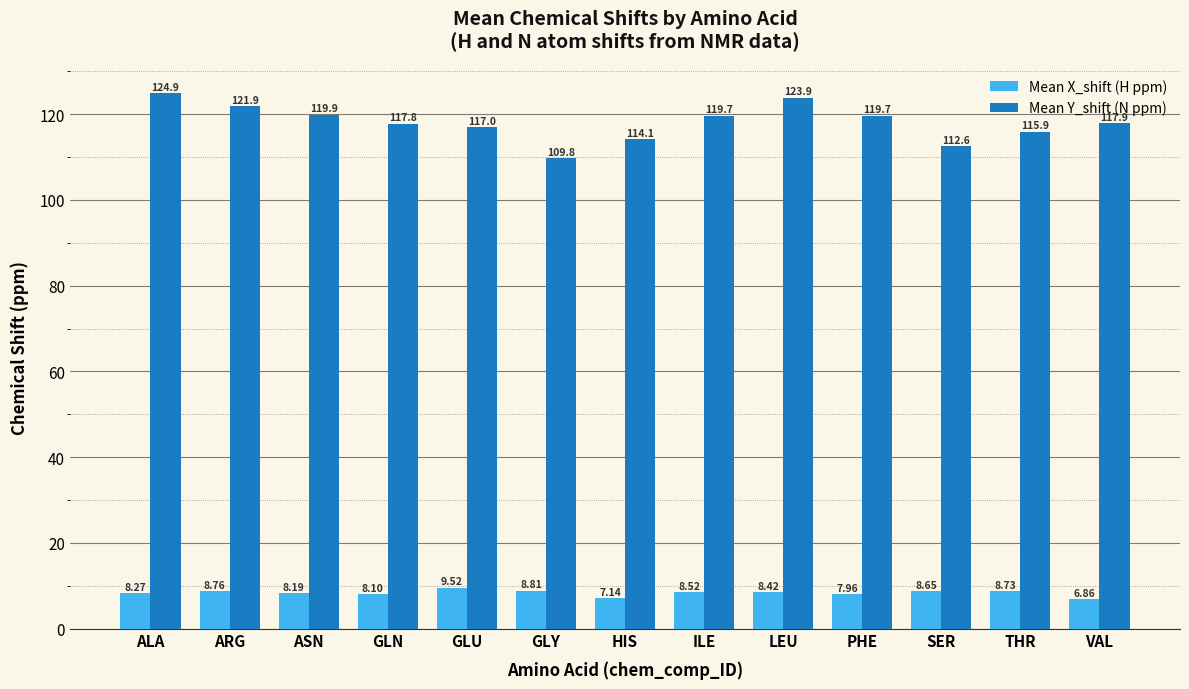

Between ALA and THR, which series saw the biggest shift?

Mean Y_shift (N ppm)